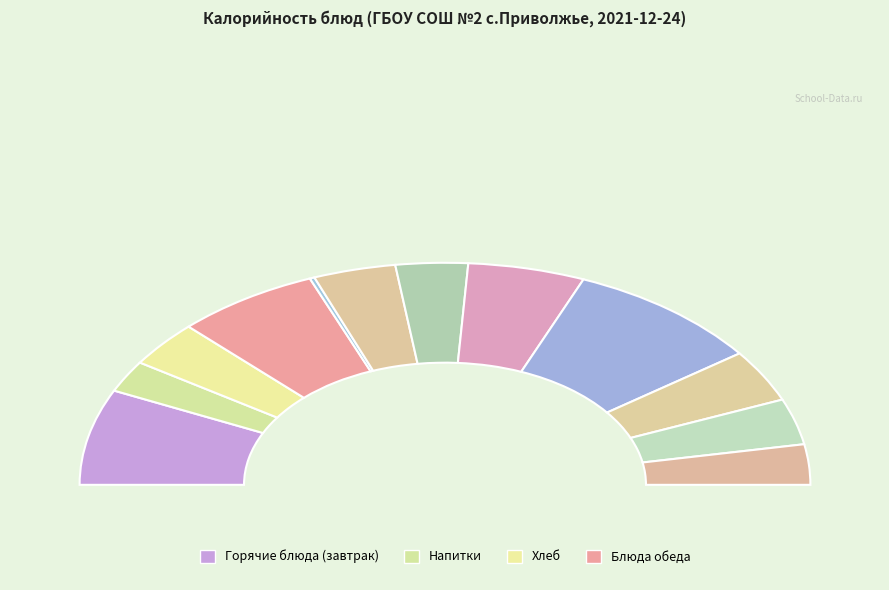

What percentage is NOT represented by Птица тушеная в соусе?

89.7%